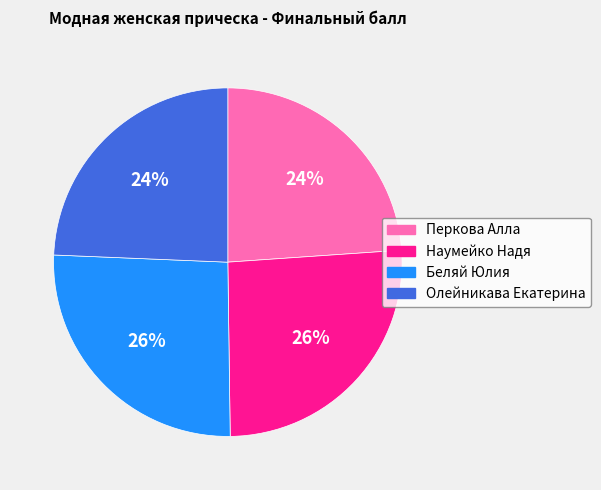

Do Беляй Юлия and Наумейко Надя together represent more than half of the pie?

Yes